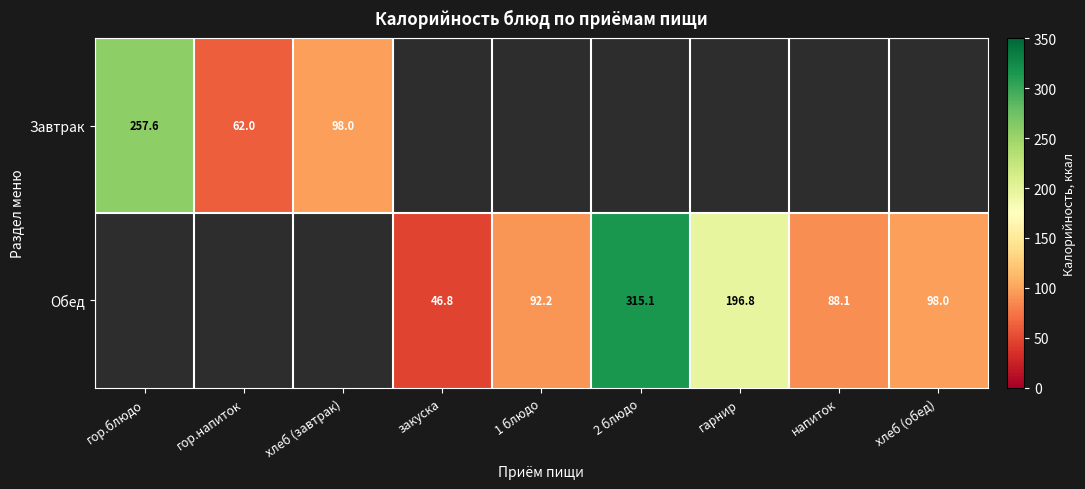

At how many categories does at least one series exceed 144?

3